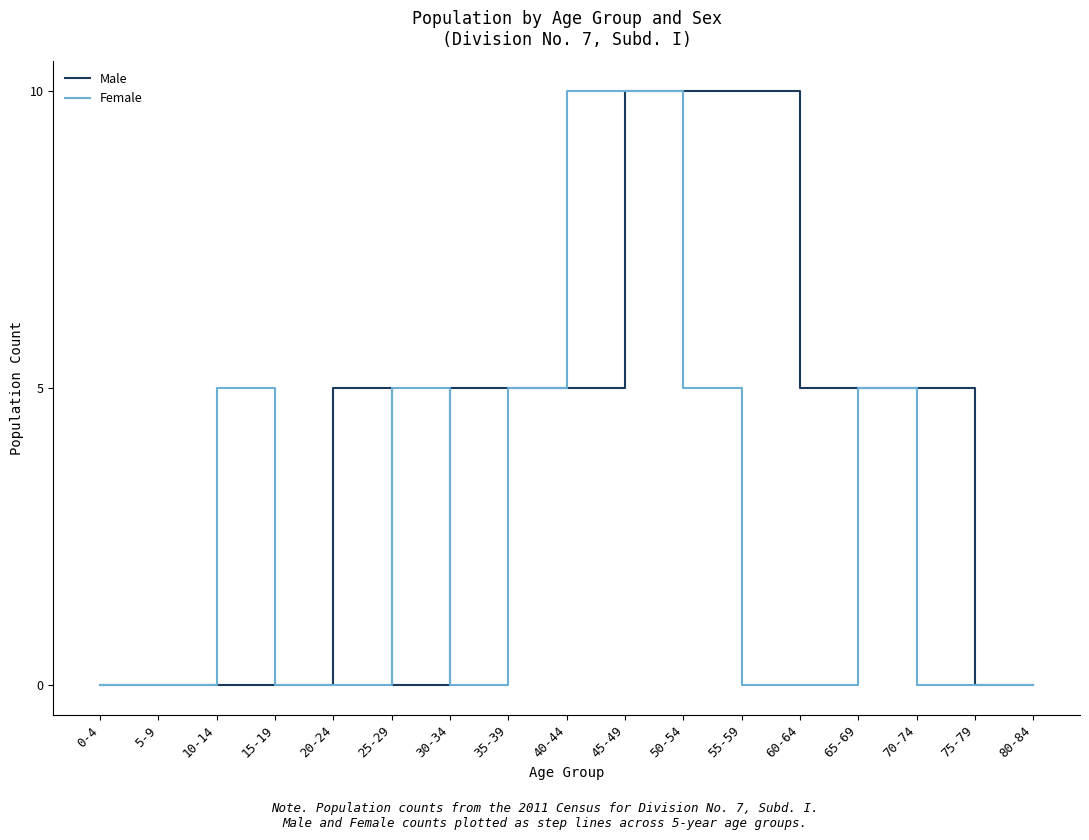

What is the sum of all Male values?

65